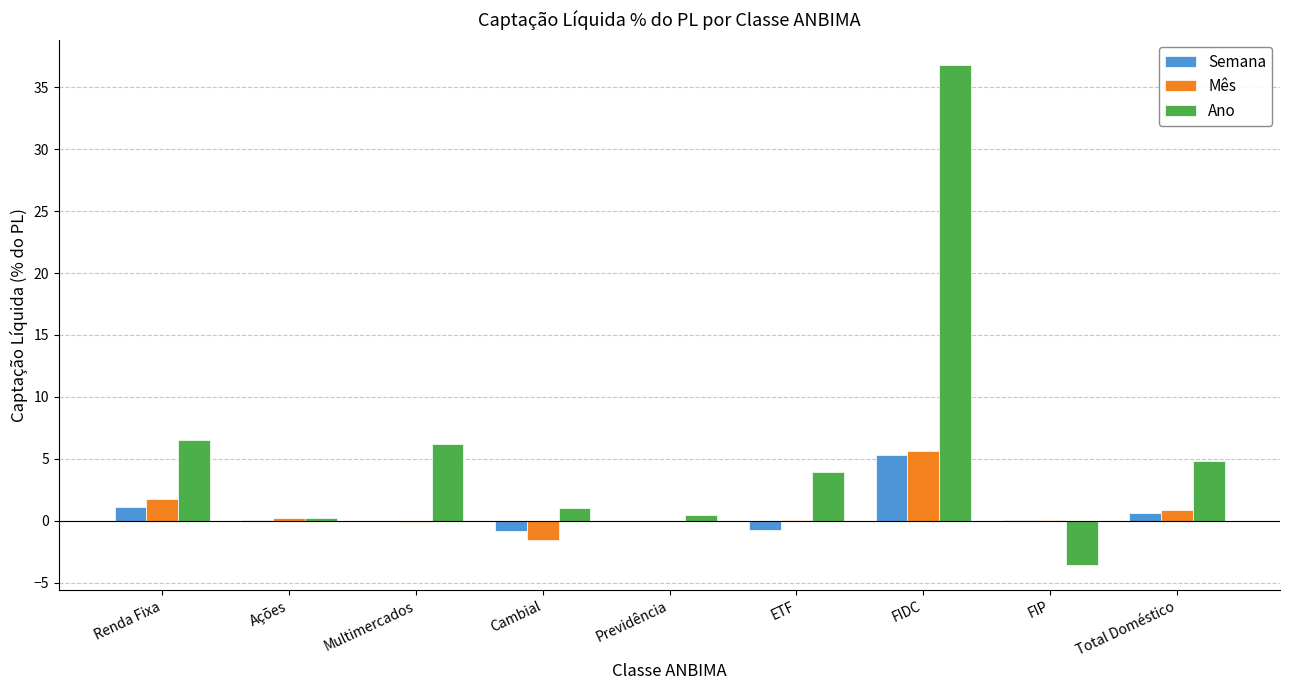

What is the sum of all Semana values?

5.3